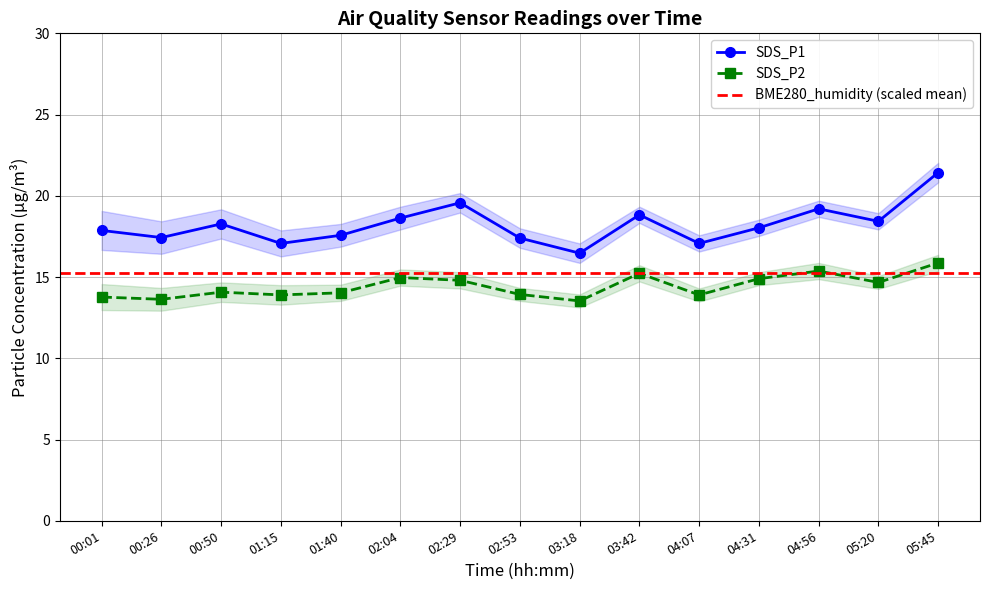

At how many categories does at least one series exceed 15?

15